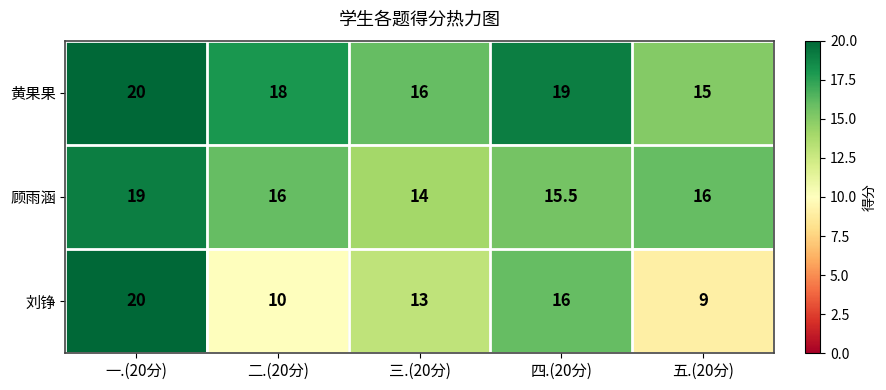

What is the smallest value displayed?

9.0